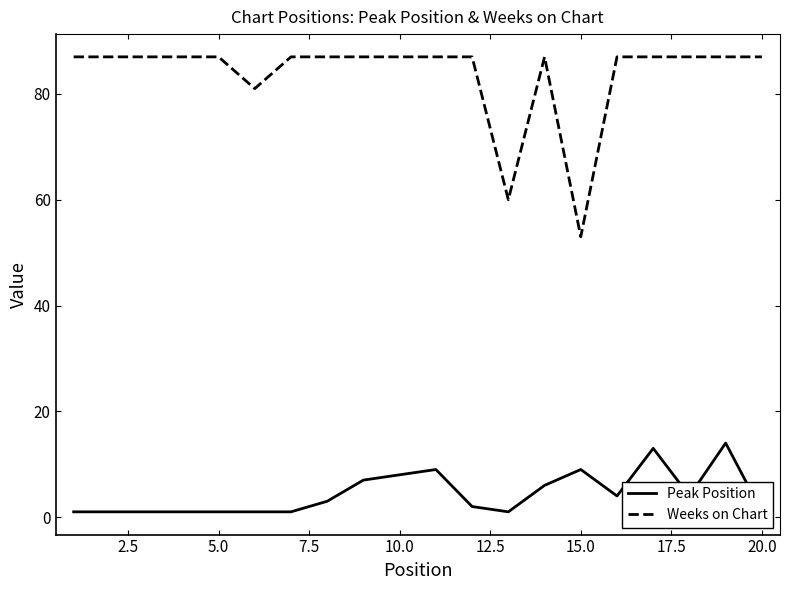

Rank the series by their maximum value, from highest to lowest.

Weeks on Chart, Peak Position